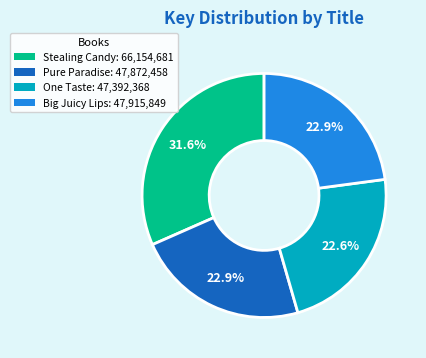

Is there a majority slice in this chart?

No